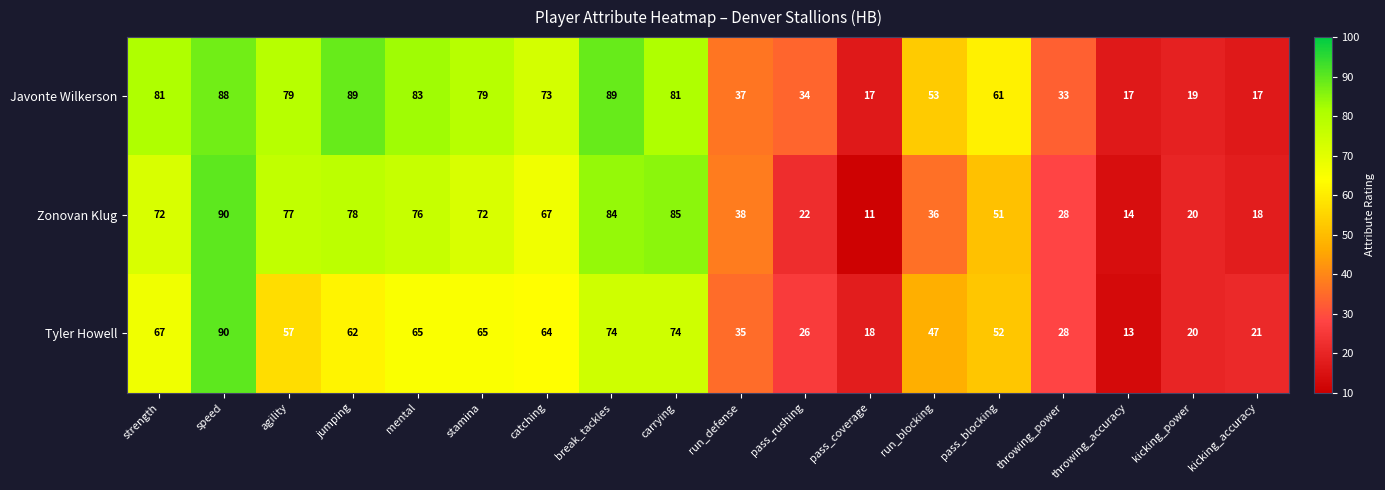

At which label does Javonte Wilkerson first exceed 73?

strength